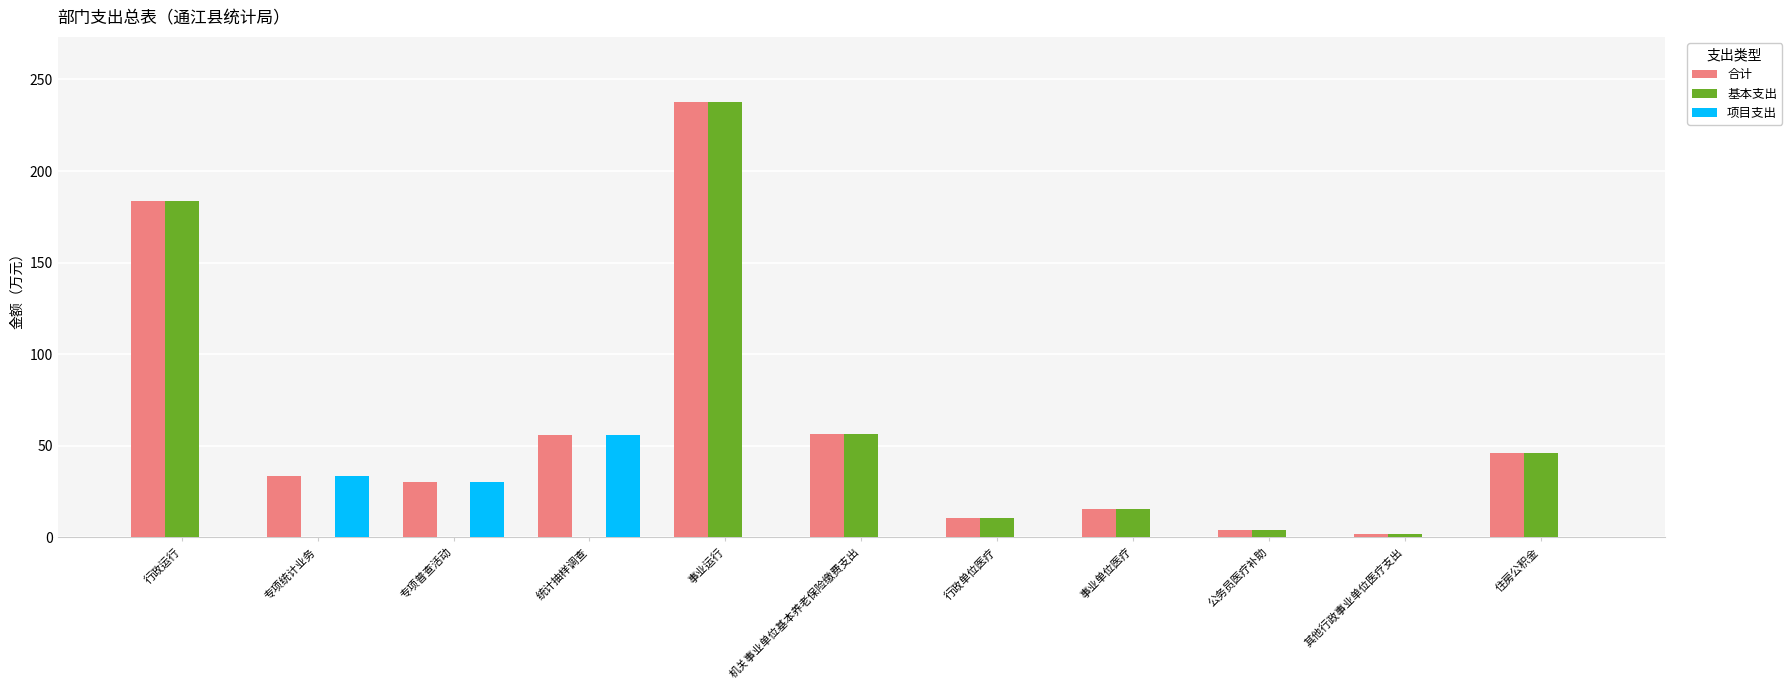

At which category is the sum across all series the highest?

事业运行